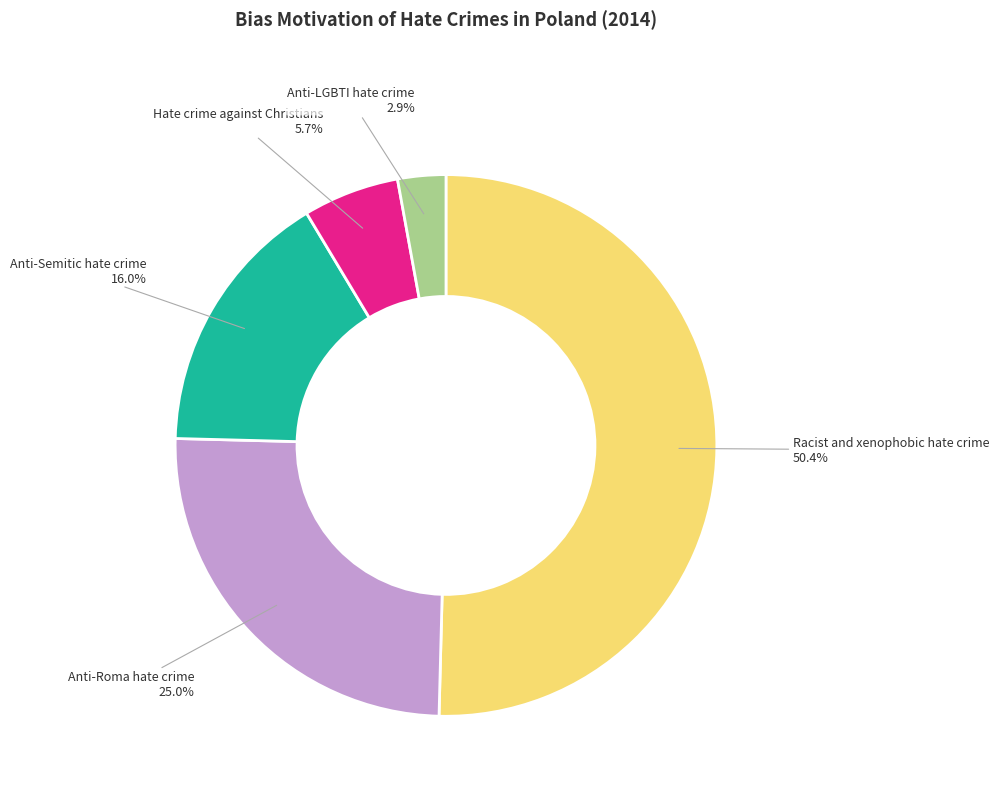

To the nearest percent, what is the difference between the Anti-LGBTI hate crime and Hate crime against Christians slice percentages?

3%